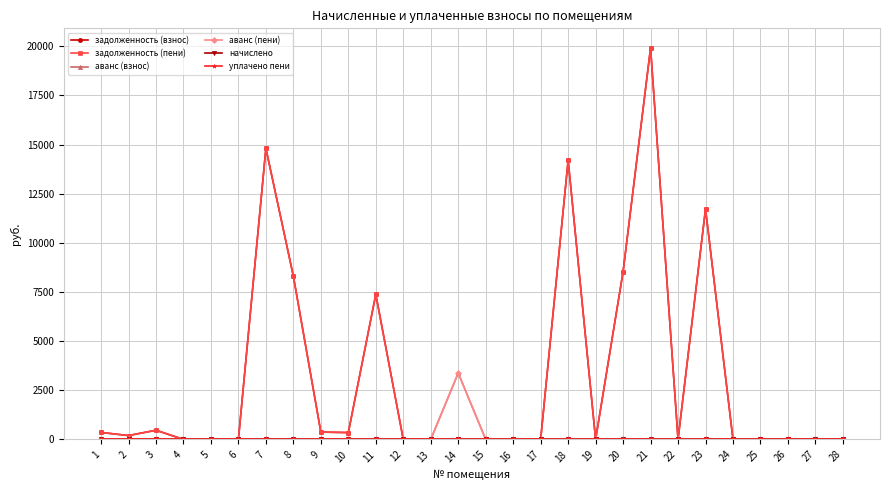

Is this an area chart (filled region under the line)?

No